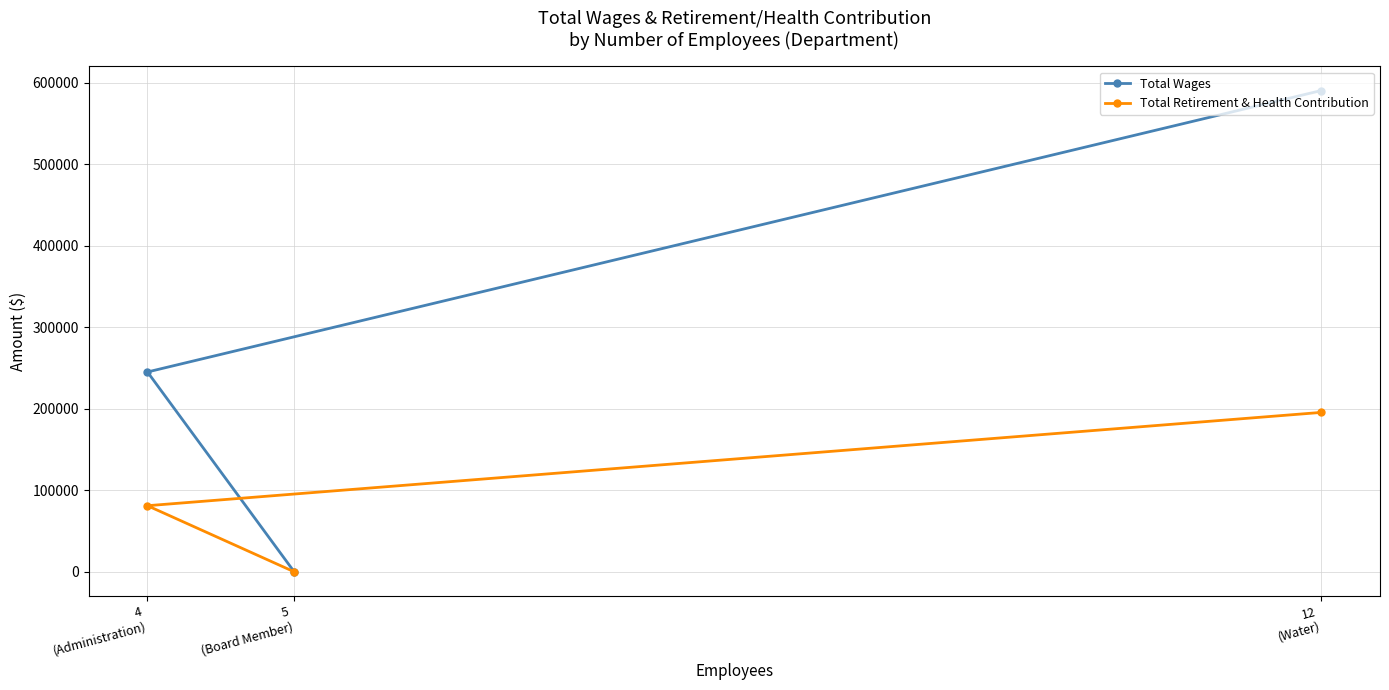

What position from the left is 5
(Board Member)?

2